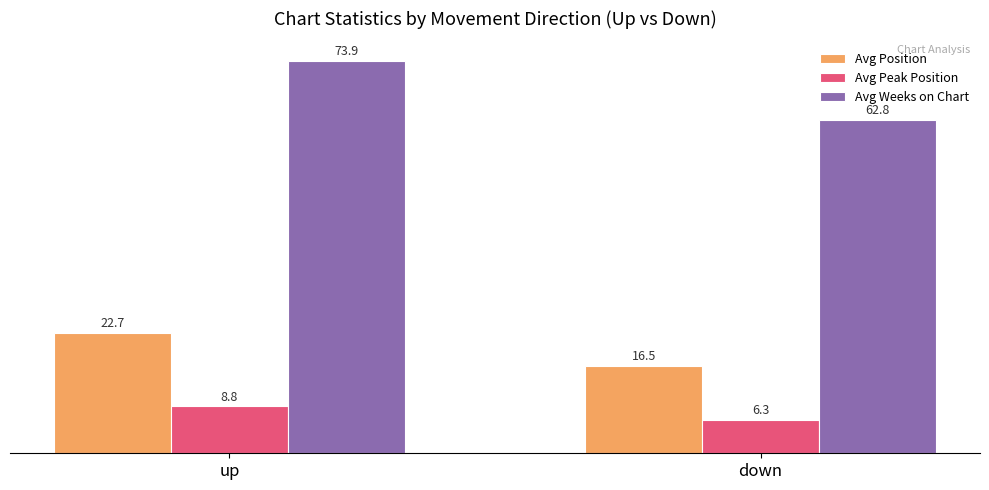

How many bars are there in each group?

3